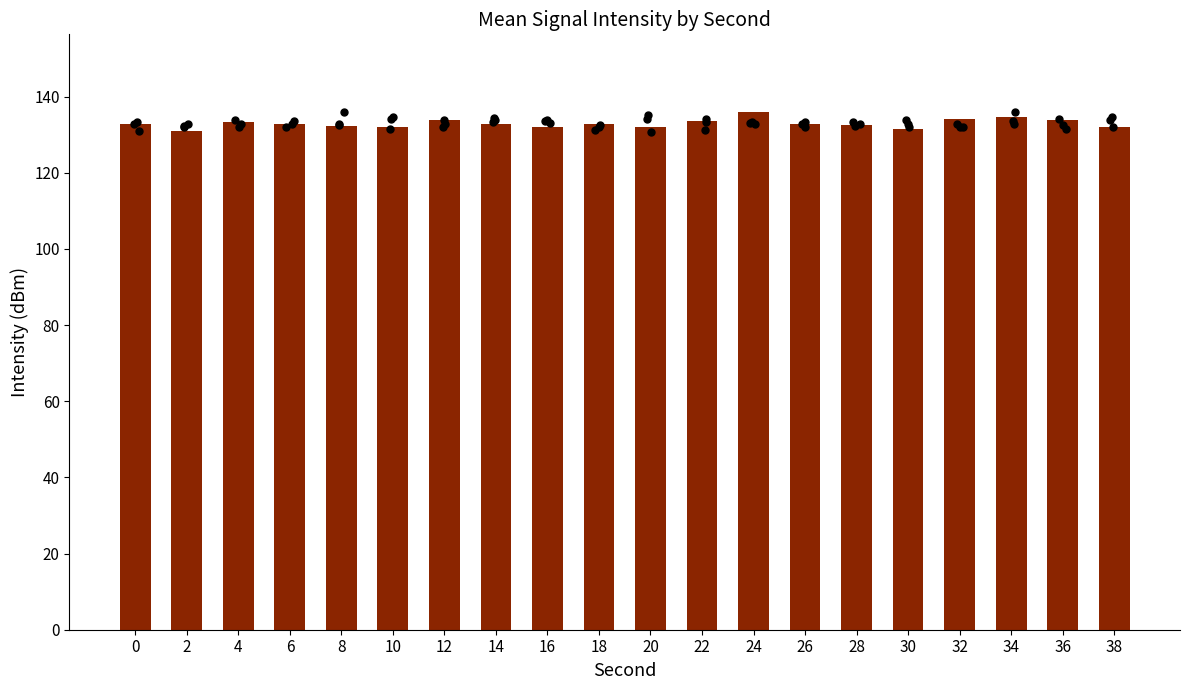

What is the change in value from 6 to 8?

-0.4